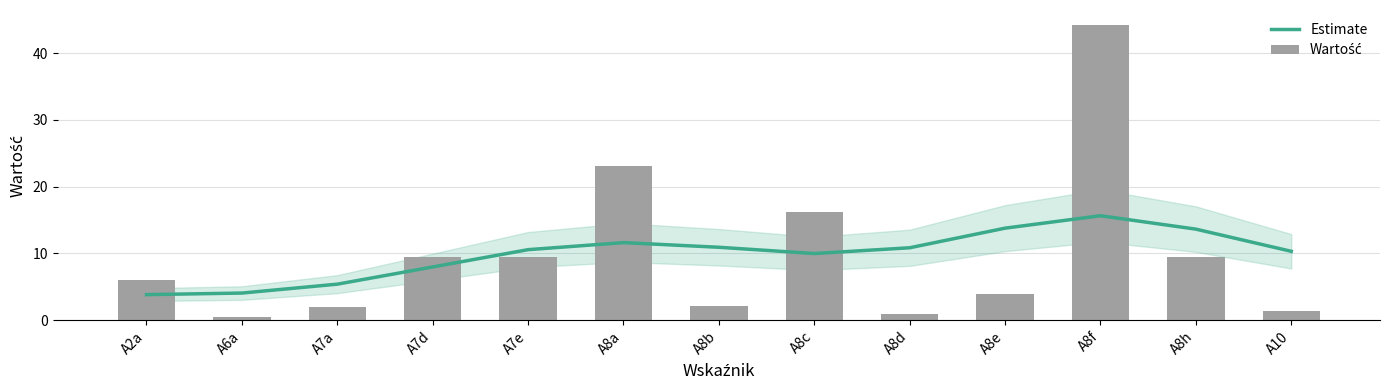

Reading left to right, transcribe all the data shown in this chart.

Estimate: 3.8	4.1	5.4	8.0	10.6	11.6	10.9	10.0	10.8	13.8	15.6	13.6	10.3
Wartość: 6.0	0.5	1.9	9.4	9.5	23.2	2.2	16.2	0.9	3.9	44.2	9.5	1.3